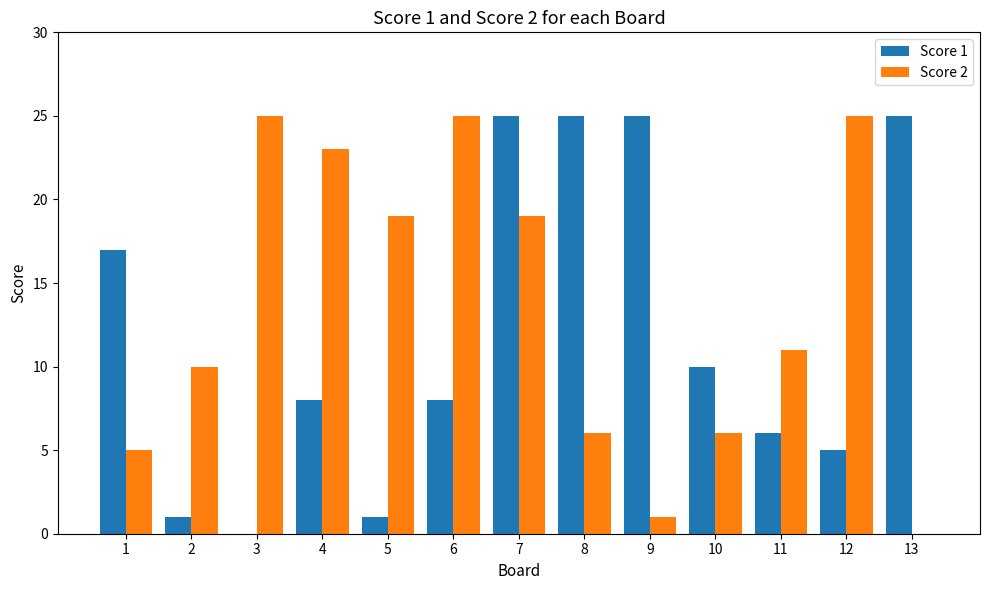

What is the average value of the Score 1 series?

12